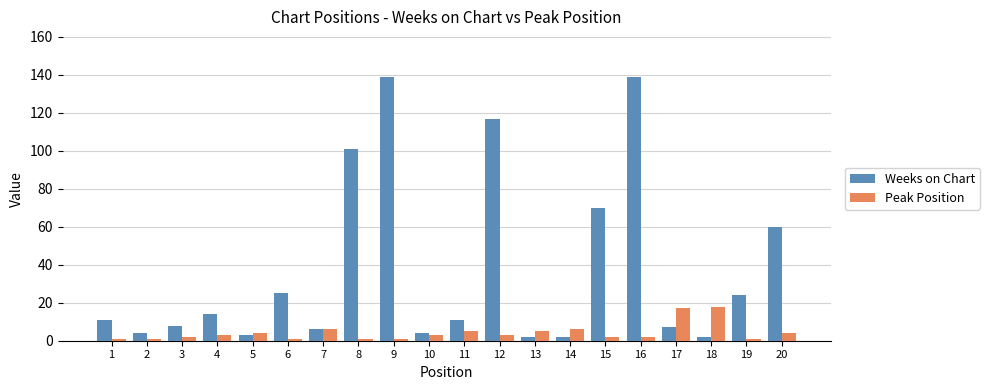

Reading left to right, transcribe all the data shown in this chart.

Weeks on Chart: 11	4	8	14	3	25	6	101	139	4	11	117	2	2	70	139	7	2	24	60
Peak Position: 1	1	2	3	4	1	6	1	1	3	5	3	5	6	2	2	17	18	1	4